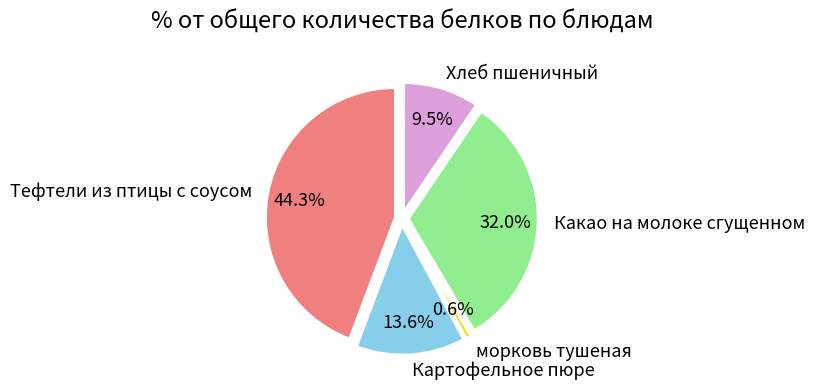

Rank the categories by value from lowest to highest.

морковь тушеная, Хлеб пшеничный, Картофельное пюре, Какао на молоке сгущенном, Тефтели из птицы с соусом